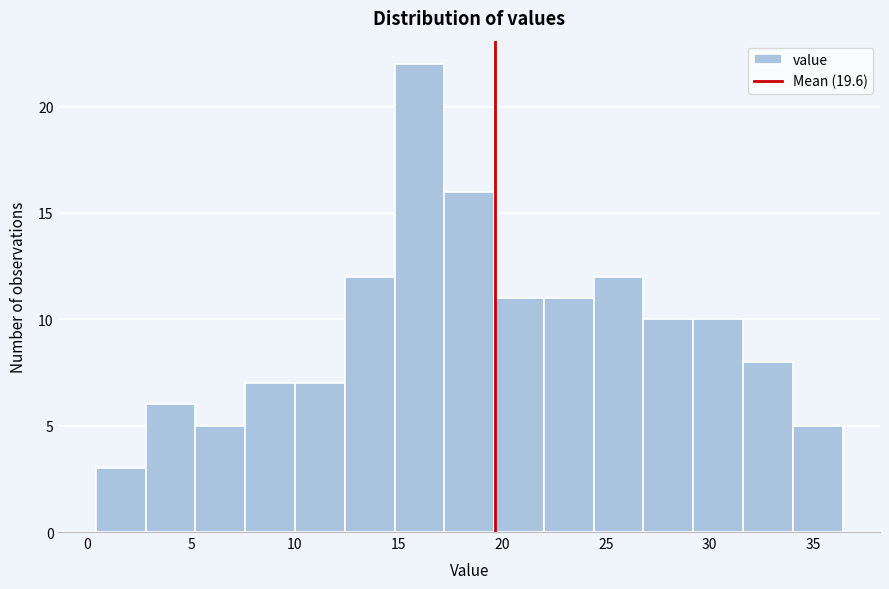

Over which range of the x-axis is the bar tallest?

15.0 to 17.0